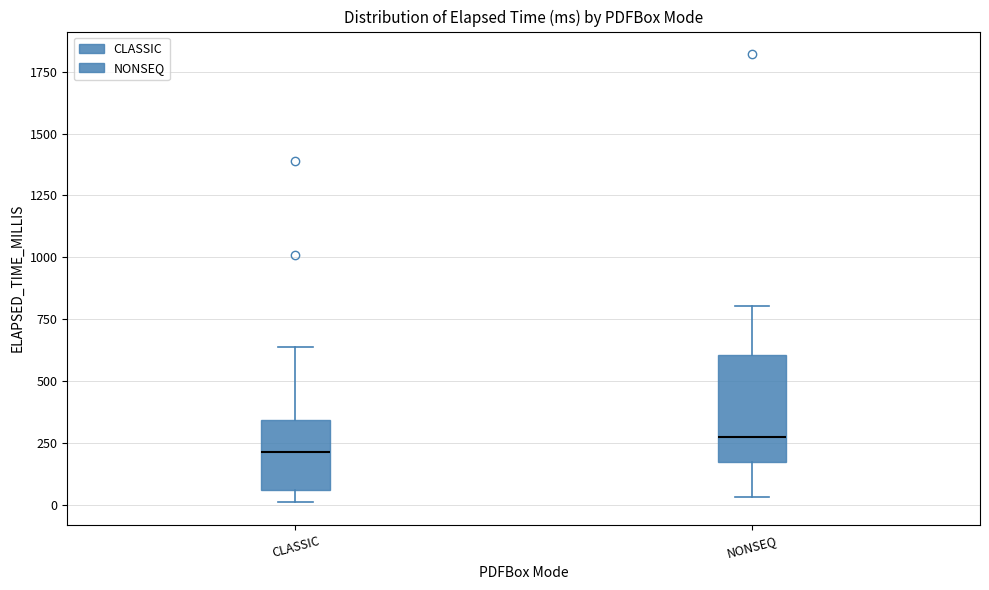

Which box has the lowest median line?

CLASSIC